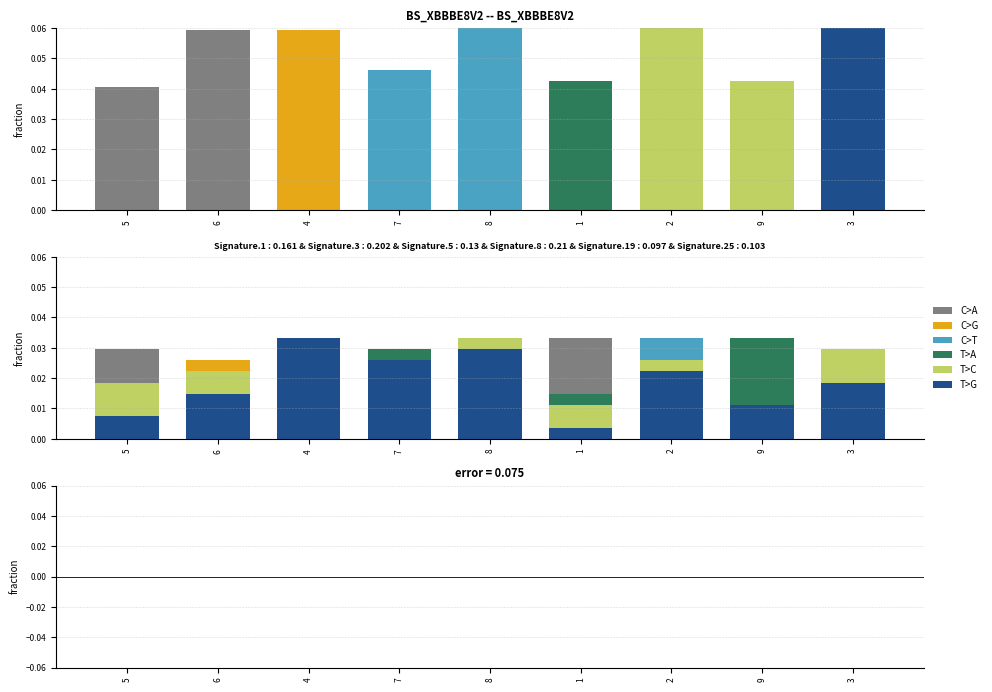

At which label is C>A closest to 0?

7